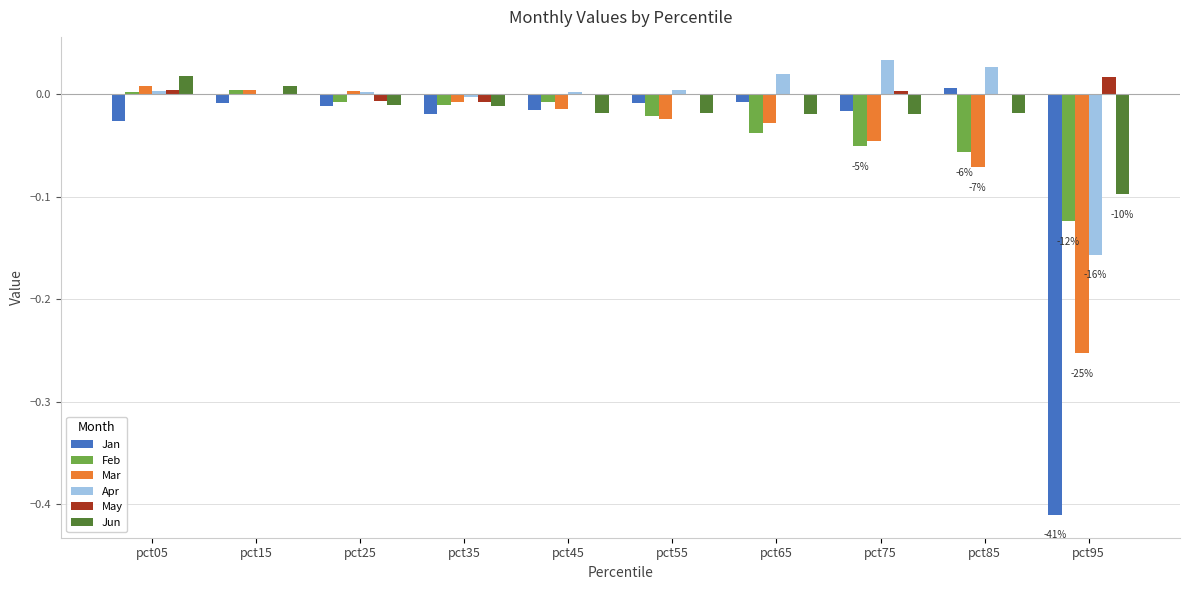

True or false: Jan has a value of -0.0 at pct25.

True